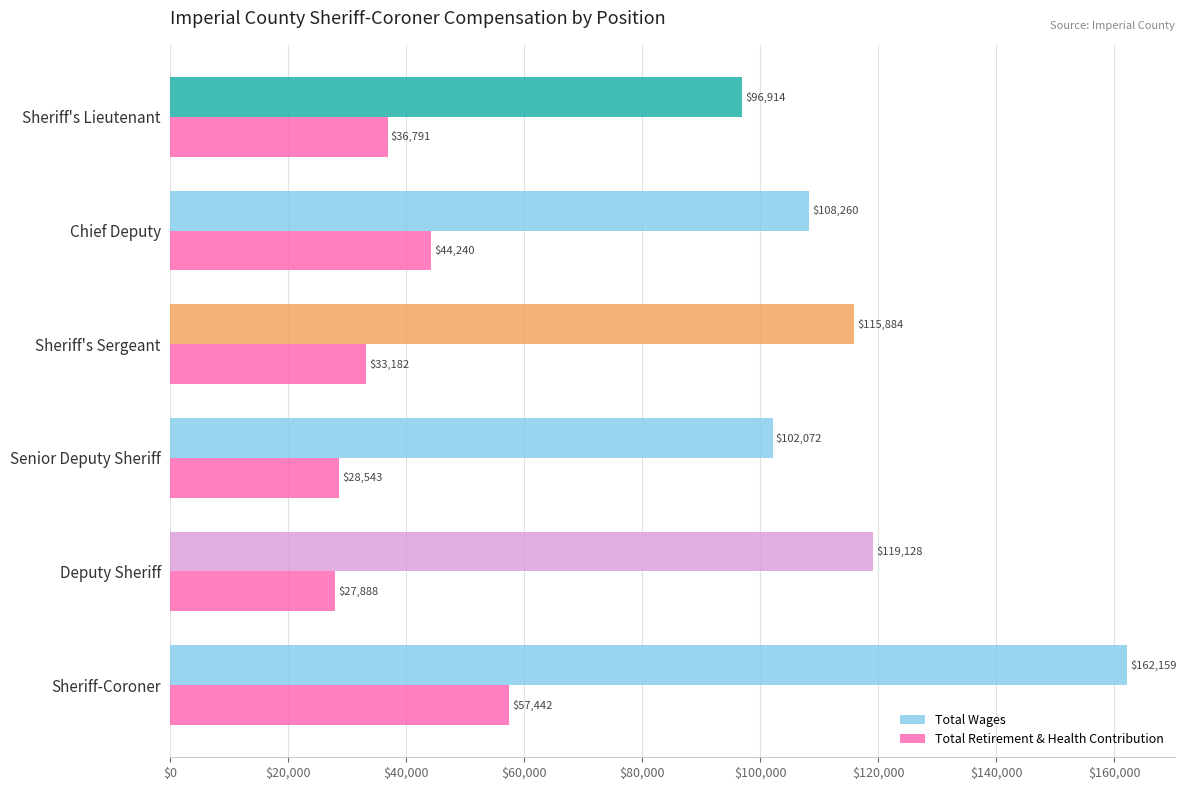

What are all the series names shown in the legend?

Total Wages, Total Retirement & Health Contribution